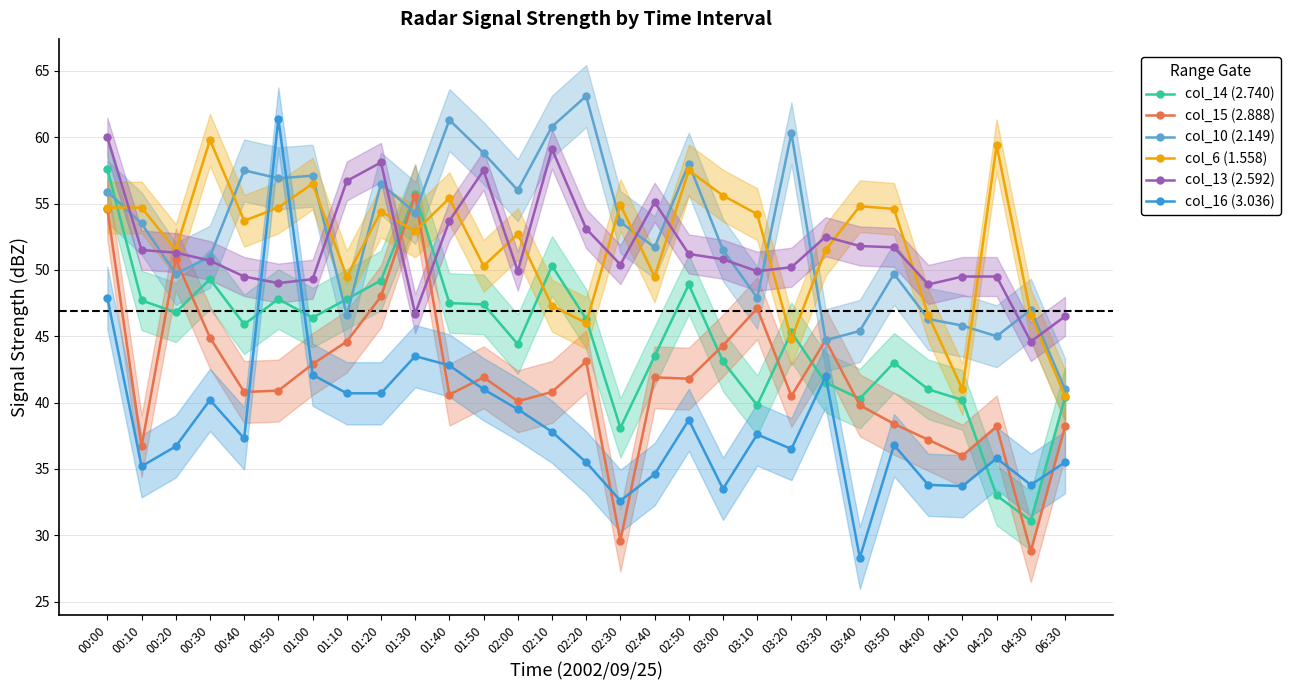

Does the chart have visible grid lines?

Yes